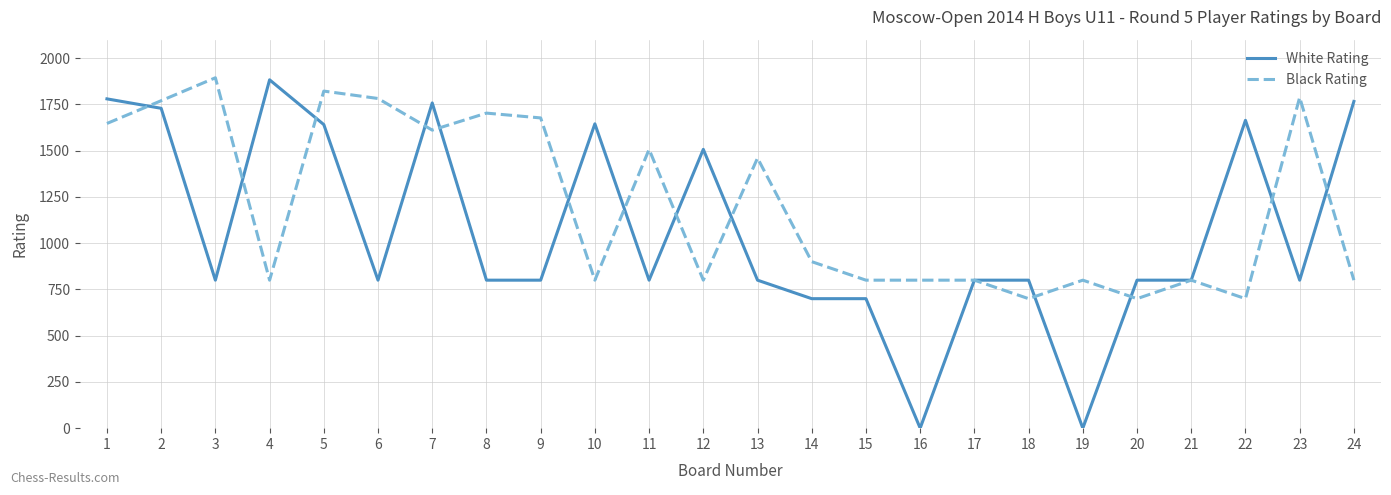

Is the value of Black Rating at 14 greater than the value of White Rating at 10?

No